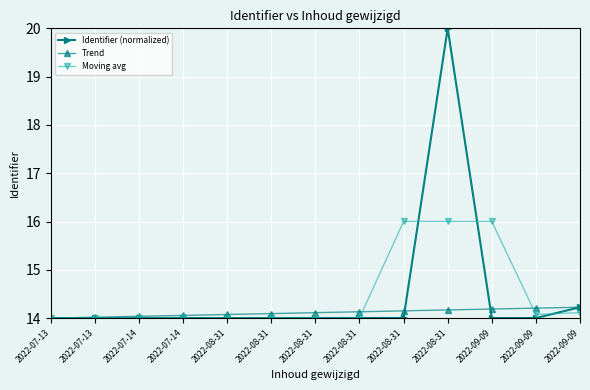

Reading right to left, extract all data points from this chart.

Identifier (normalized): 14.2	14.0	14.0	20.0	14.0	14.0	14.0	14.0	14.0	14.0	14.0	14.0	14.0
Trend: 14.2	14.2	14.2	14.2	14.2	14.1	14.1	14.1	14.1	14.1	14.0	14.0	14.0
Moving avg: 14.1	14.1	16.0	16.0	16.0	14.0	14.0	14.0	14.0	14.0	14.0	14.0	14.0